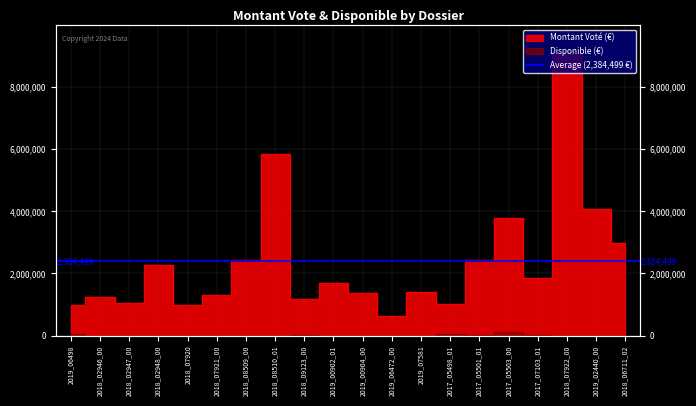

List the series in order of their overall mean, lowest first.

Pere_Disponible, Pere_Montant vote